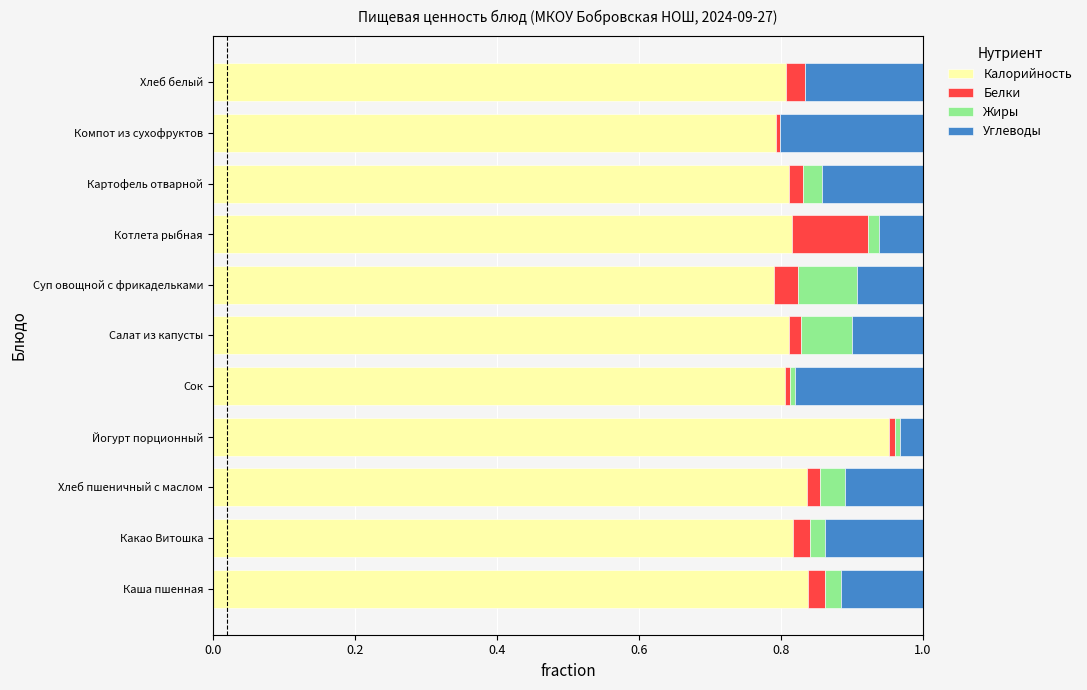

Which category has the highest value in the Калорийность series?

Йогурт порционный